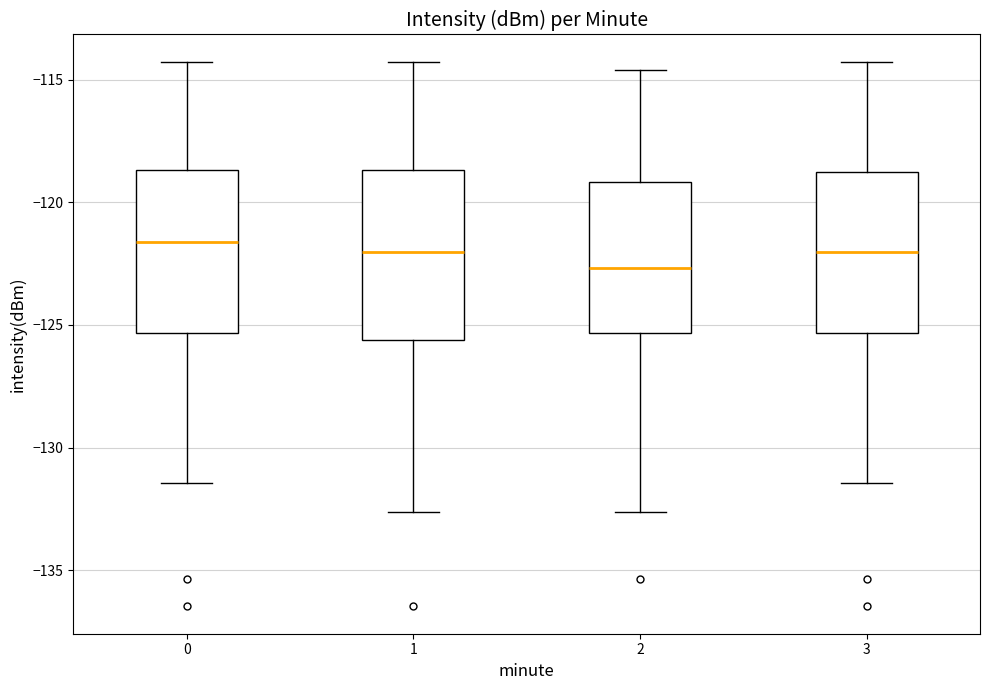

Reading left to right, read every box against the y-axis: the position of its median line, the range the box covers, and the ends of its whiskers. The values are not printed on the chart, so give them approximately, as read against the axis.

0: median -121.5, box -125.5 to -118.5, whiskers -131.5 to -114.5
1: median -122.0, box -125.5 to -118.5, whiskers -132.5 to -114.5
2: median -122.5, box -125.5 to -119.0, whiskers -132.5 to -114.5
3: median -122.0, box -125.5 to -119.0, whiskers -131.5 to -114.5